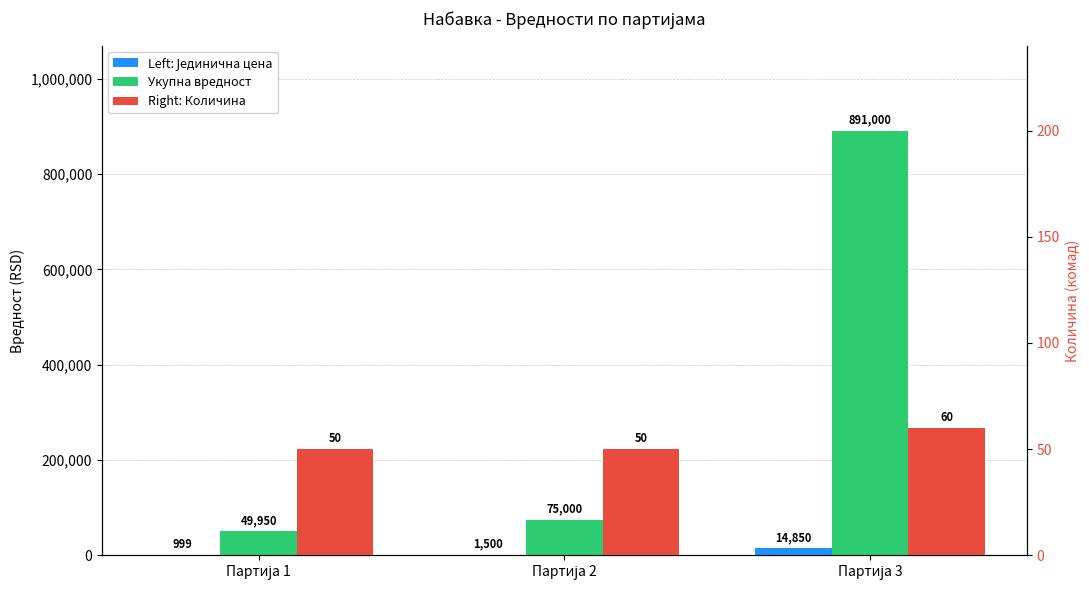

The value of Здравствени центар Ужице at Партија 3 is 60. True or false?

True